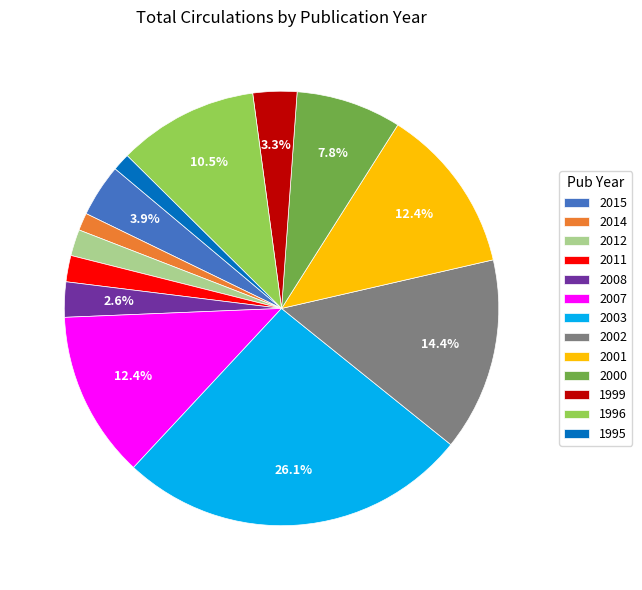

Is 2002 the majority of the pie?

No